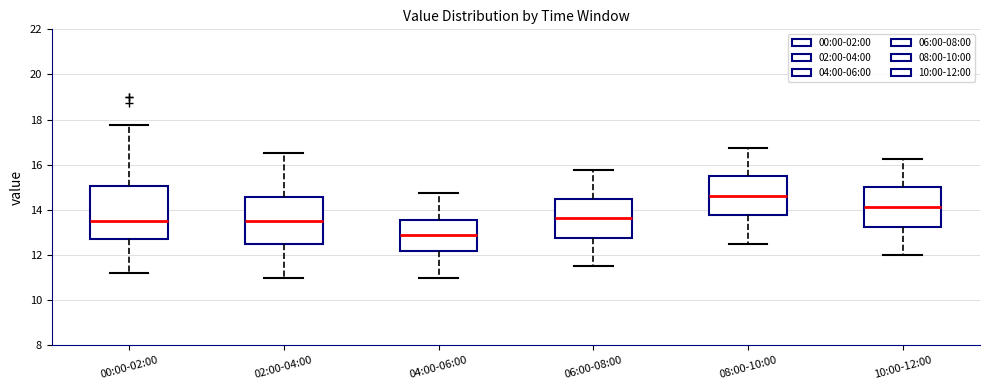

Where does the upper whisker of the box for 10:00-12:00 end on the y-axis? The values are not printed on the chart, so give them approximately, as read against the axis.

16.2